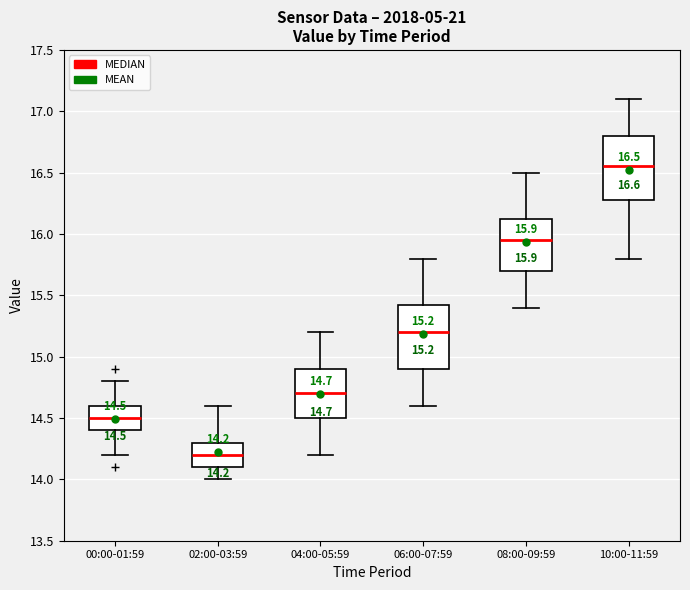

Which box has the highest median line?

10:00-11:59